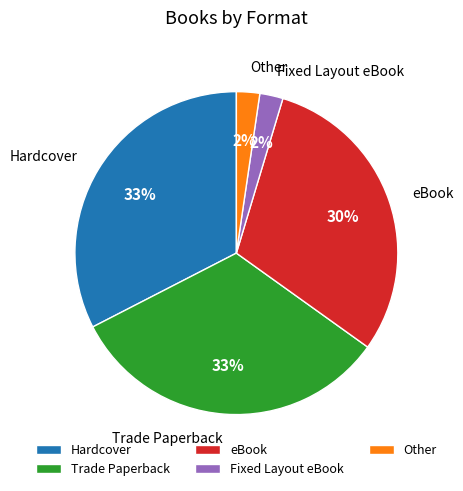

Between Fixed Layout eBook and Trade Paperback, which is larger?

Trade Paperback